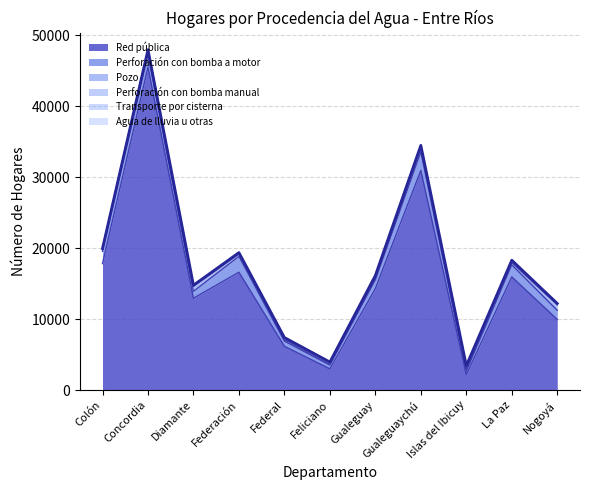

The value of Agua de lluvia u otras at Nogoyá is 5. True or false?

False